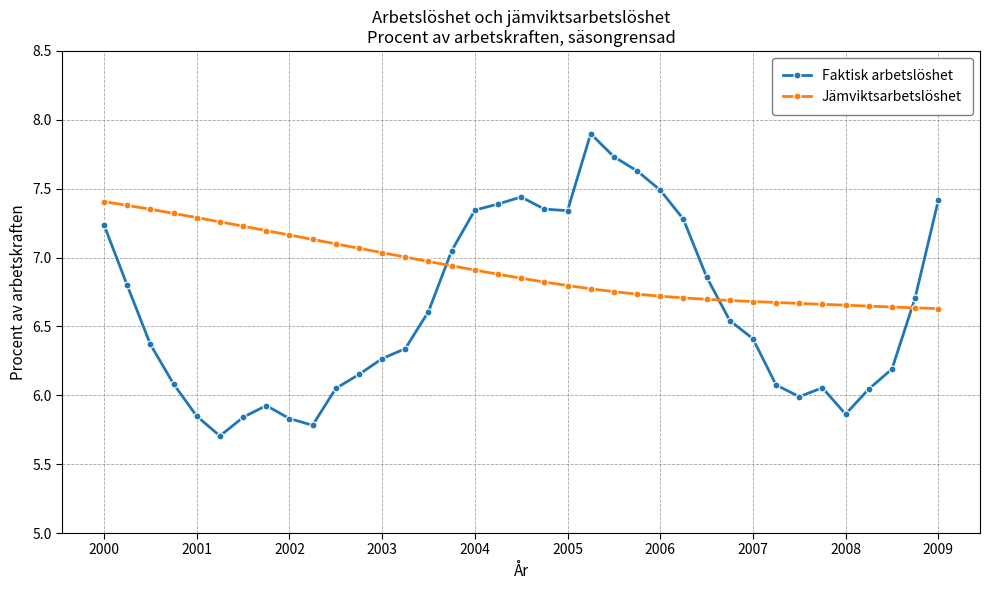

What is the greatest value displayed?

7.9